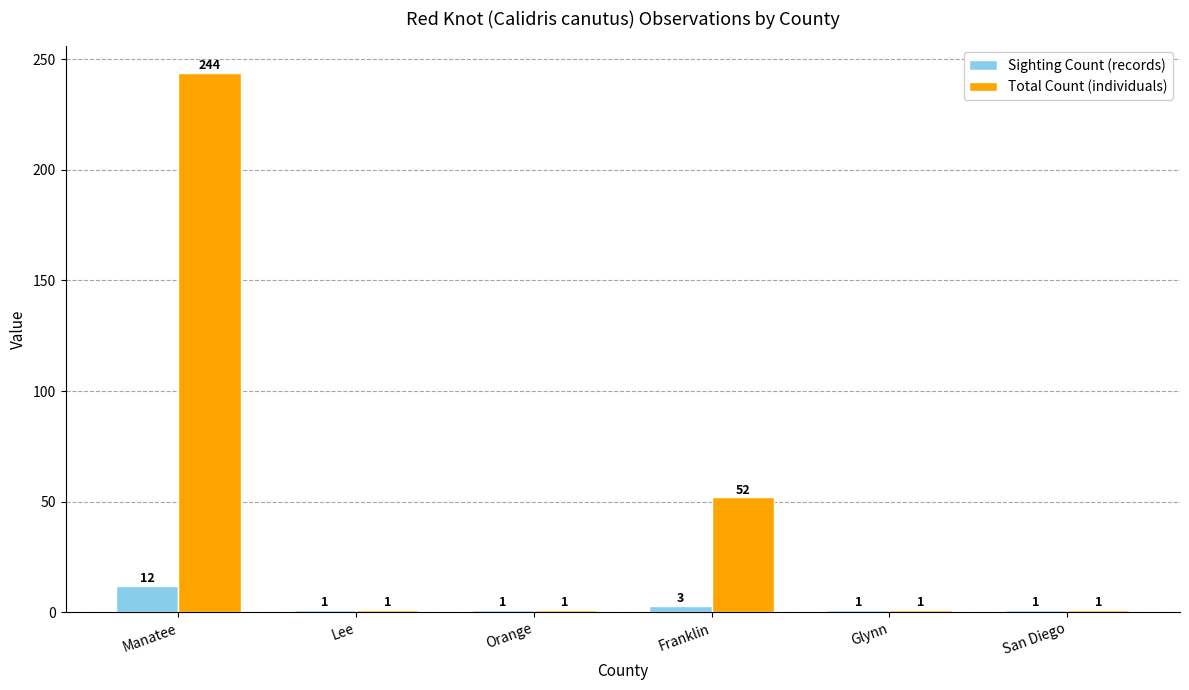

The value of Sighting Count (records) at Manatee is 12. True or false?

True